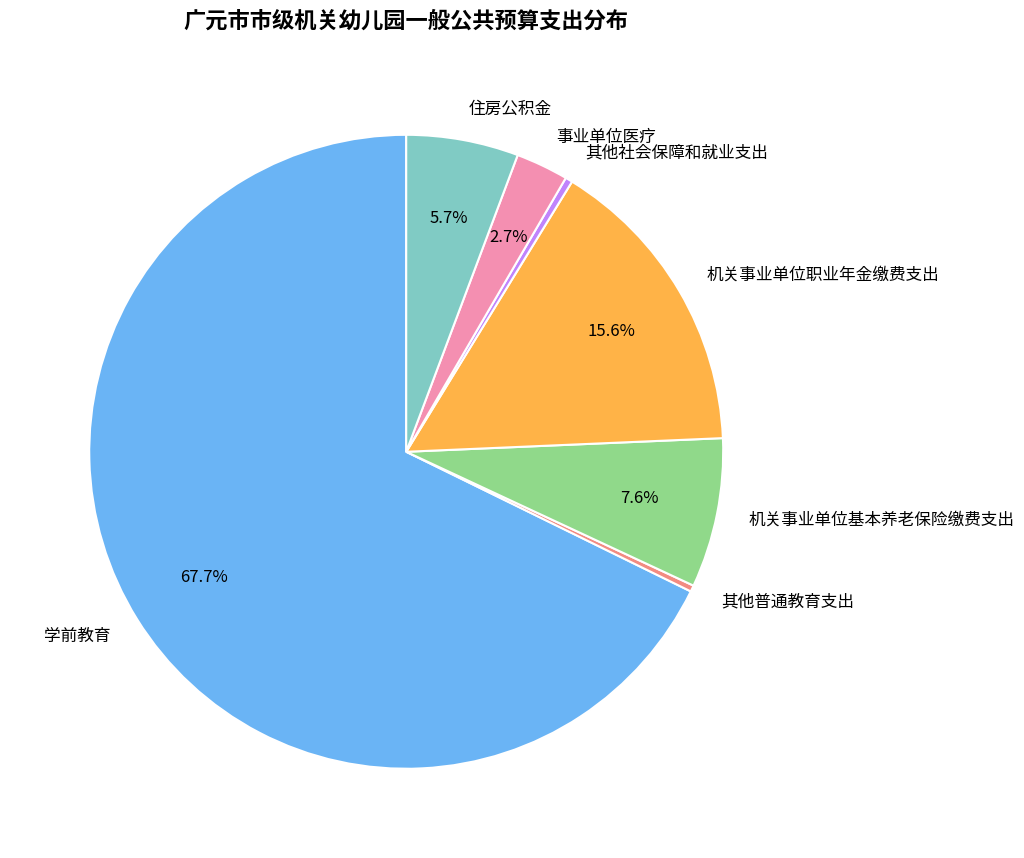

To the nearest percent, what is the average slice percentage?

14%